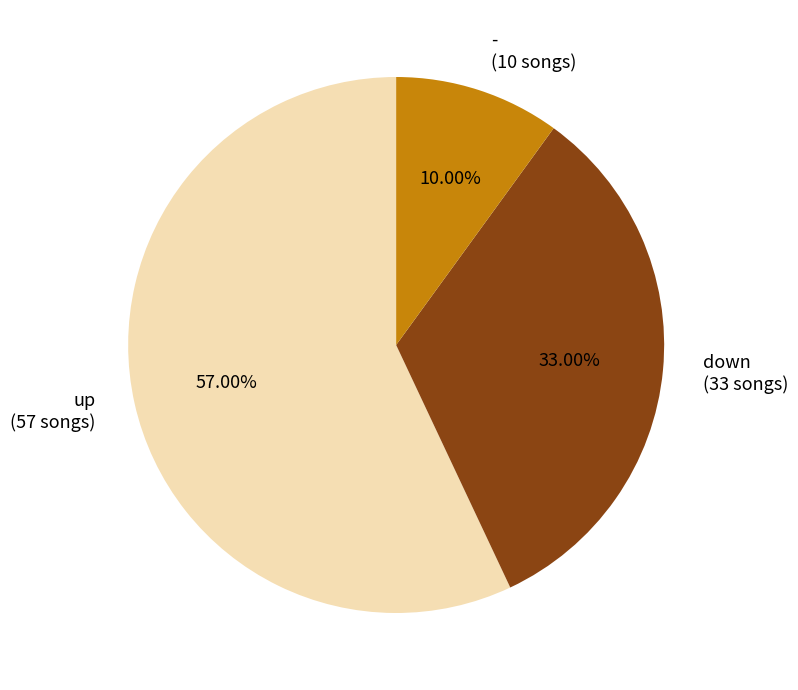

The - slice represents 2% of the pie. True or false?

False